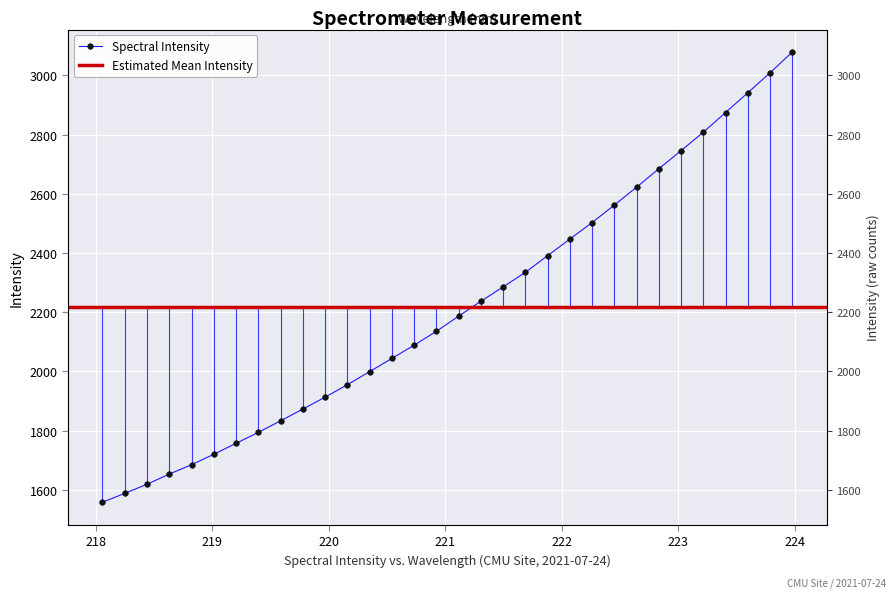

What is the average value?

2216.6